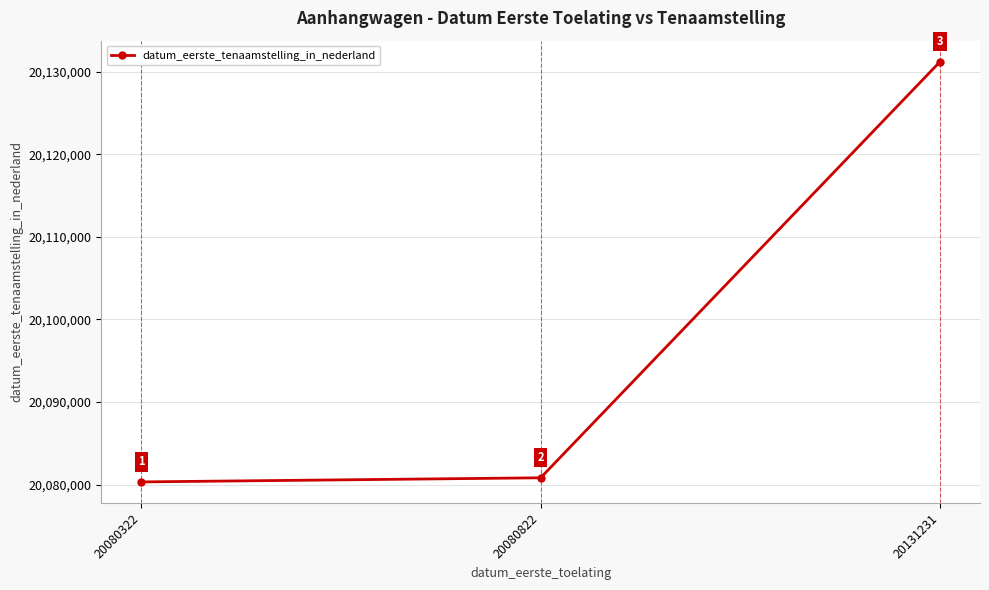

What is the minimum value shown in the chart?

20080322